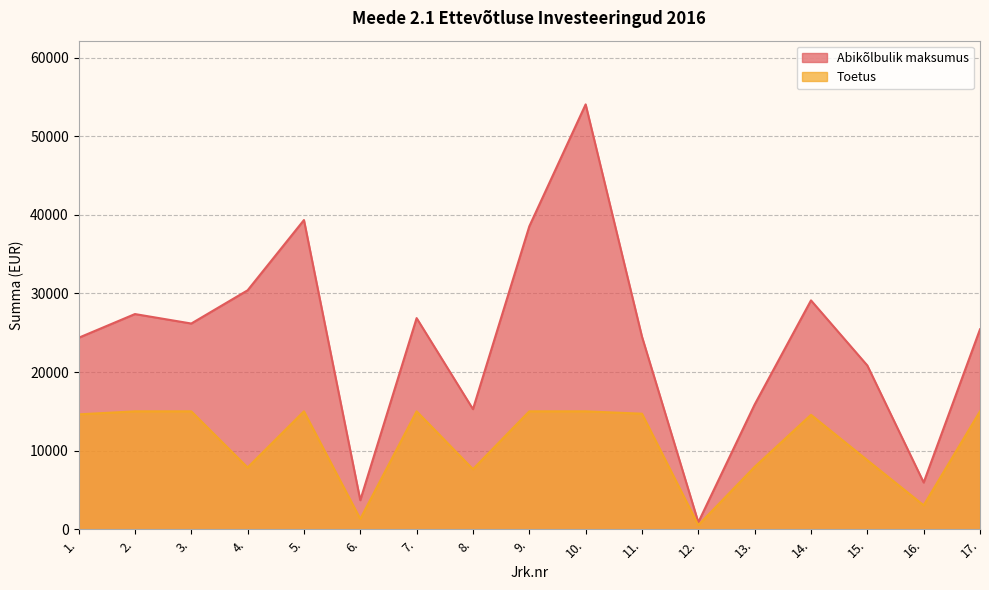

The value of Abikõlbulik maksumus at 11. is 24500.0. True or false?

True